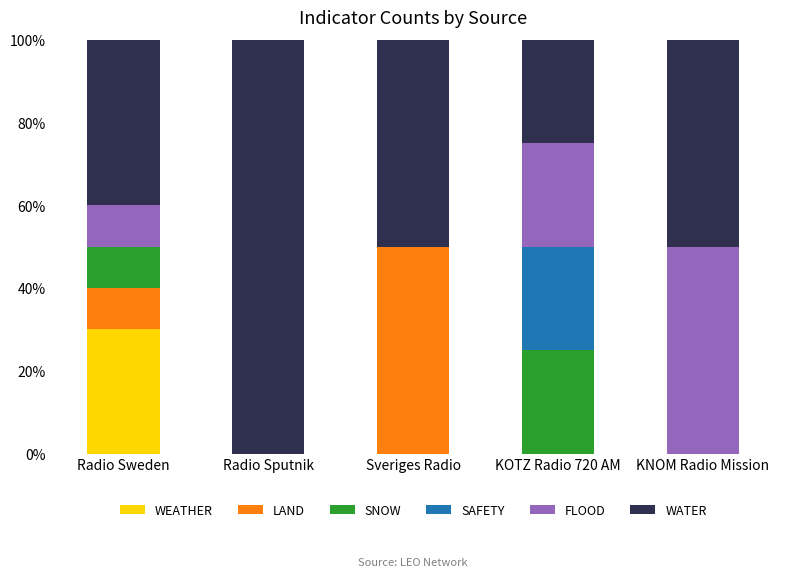

What is the total value across all series at Radio Sweden?

100